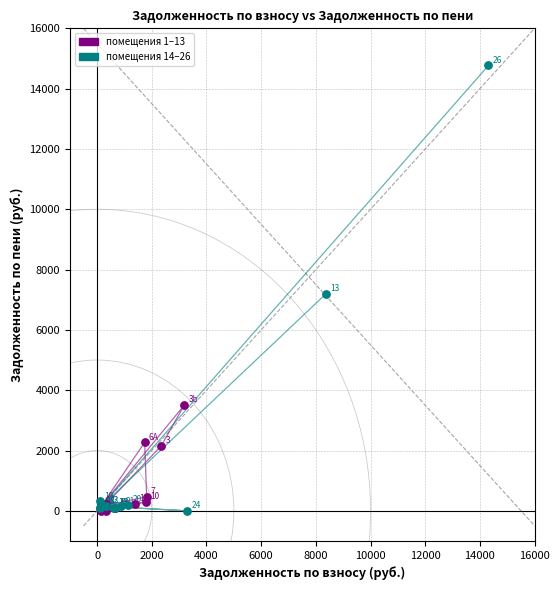

Which series has the widest spread of Y values?

помещения 14–26